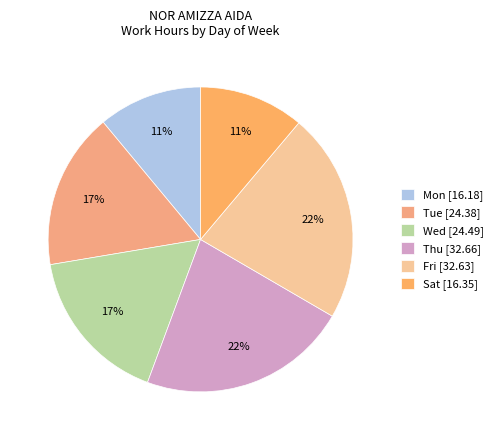

Count the number of slices in the pie.

6